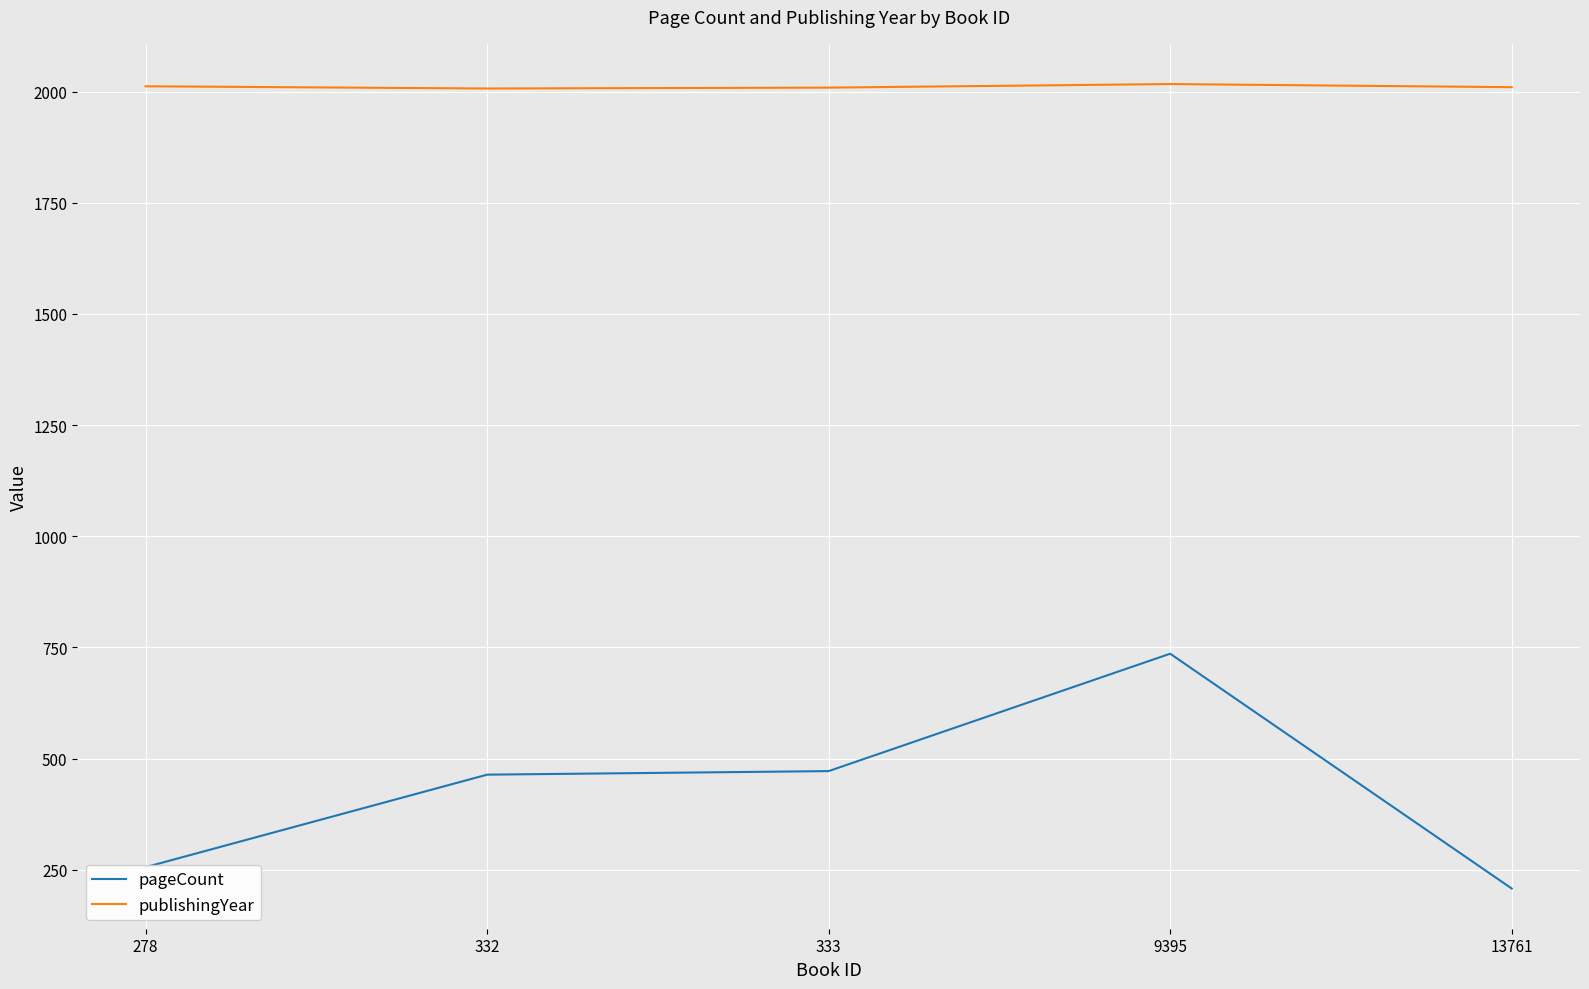

True or false: publishingYear and pageCount cross at least once.

False